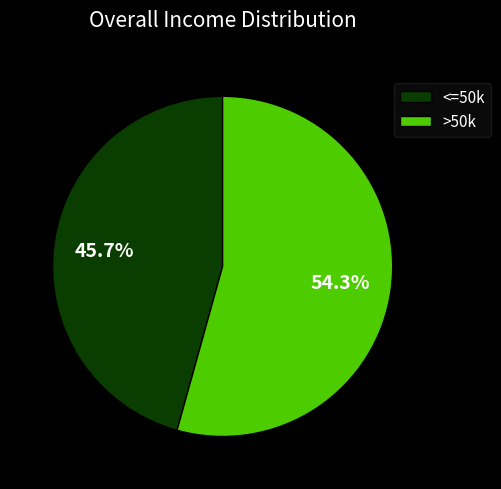

Is <=50k the majority of the pie?

No